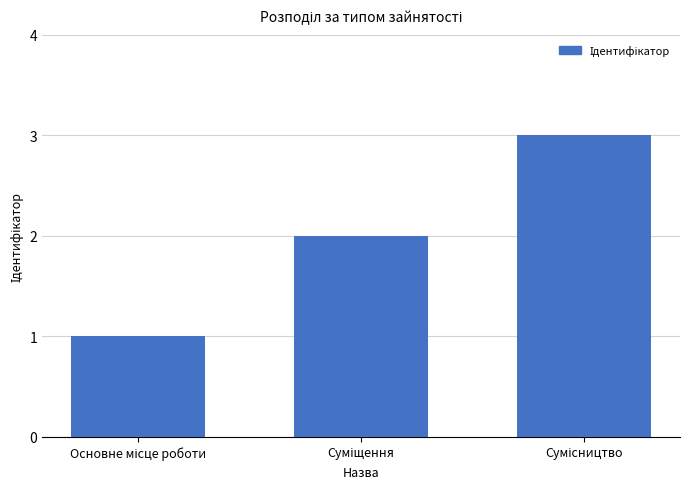

Reading left to right, extract all data points from this chart.

1	2	3